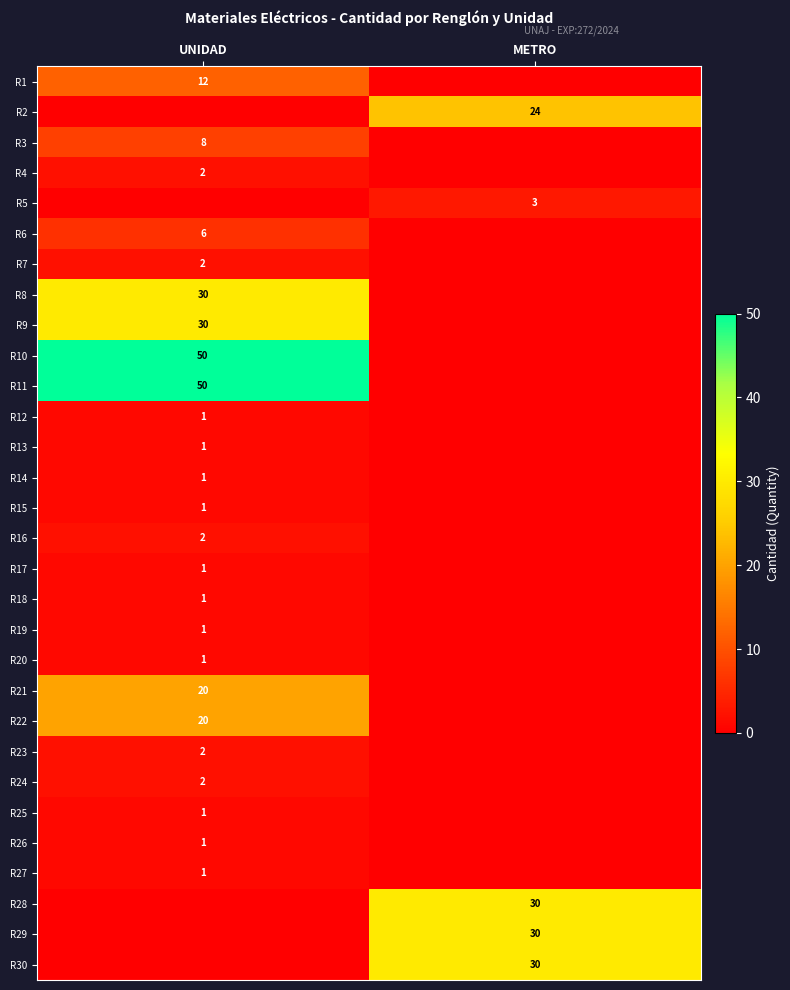

Between METRO and UNIDAD, which is larger?

UNIDAD